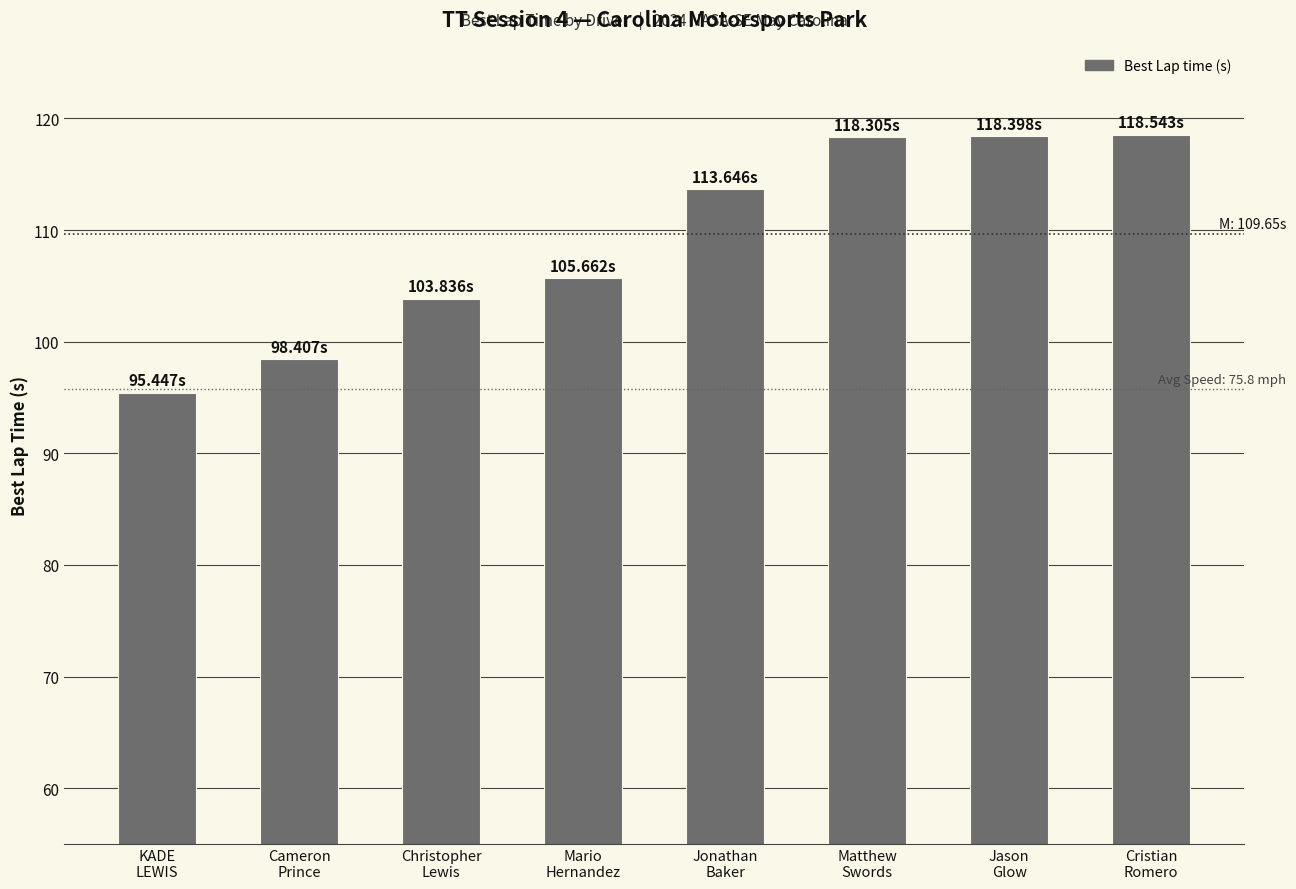

Read the value at KADE
LEWIS.

95.4